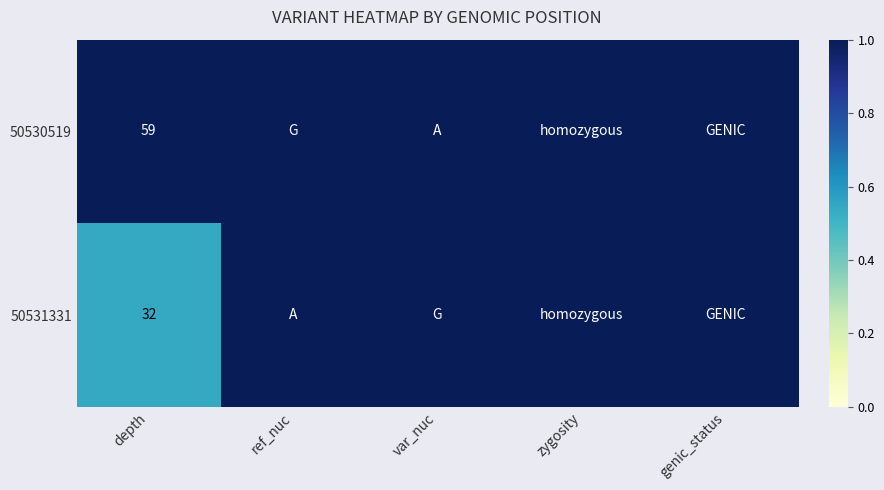

What is the spread (max minus min) of values at depth?

27